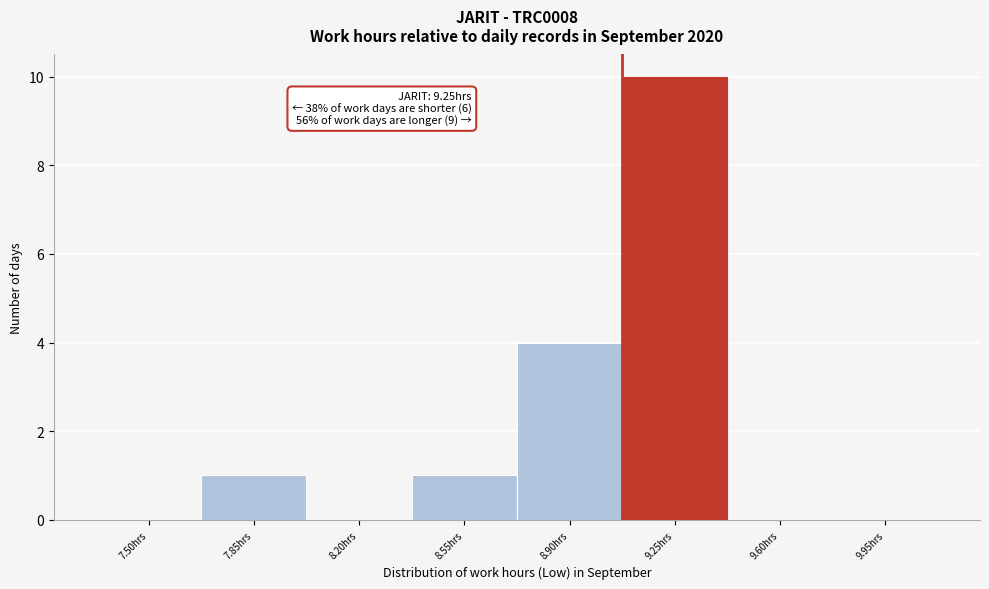

Reading left to right, transcribe all the data shown in this chart.

7.50hrs=0	7.85hrs=1	8.20hrs=0	8.55hrs=1	8.90hrs=4	9.25hrs=10	9.60hrs=0	9.95hrs=0